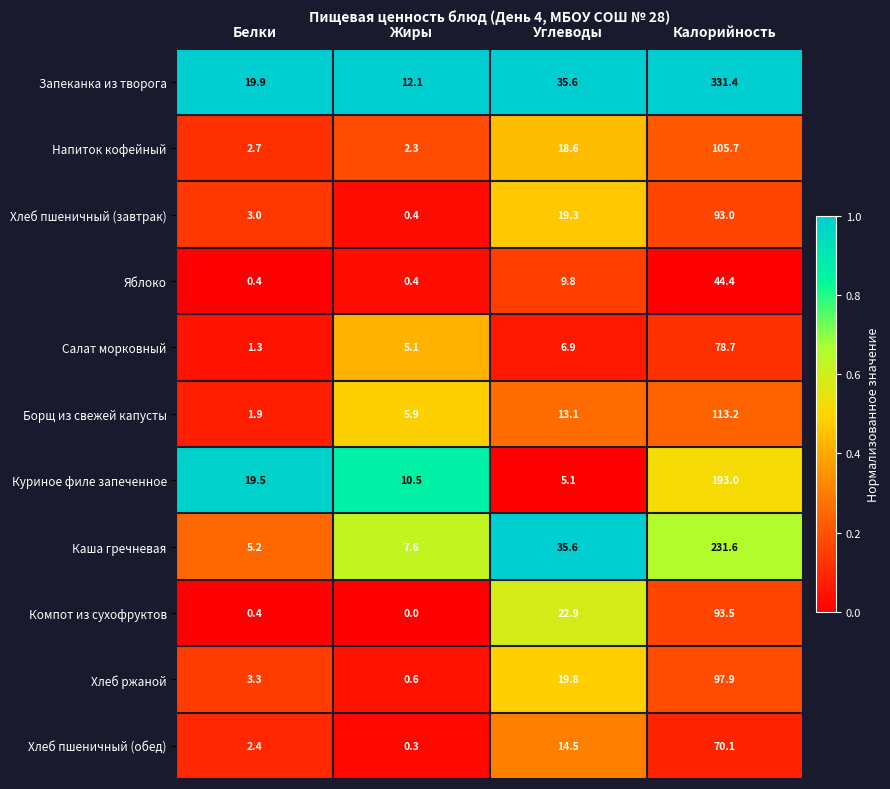

List the series in order of their peak value, lowest first.

Яблоко, Хлеб пшеничный (обед), Салат морковный, Хлеб пшеничный (завтрак), Компот из сухофруктов, Хлеб ржаной, Напиток кофейный, Борщ из свежей капусты, Куриное филе запеченное, Каша гречневая, Запеканка из творога